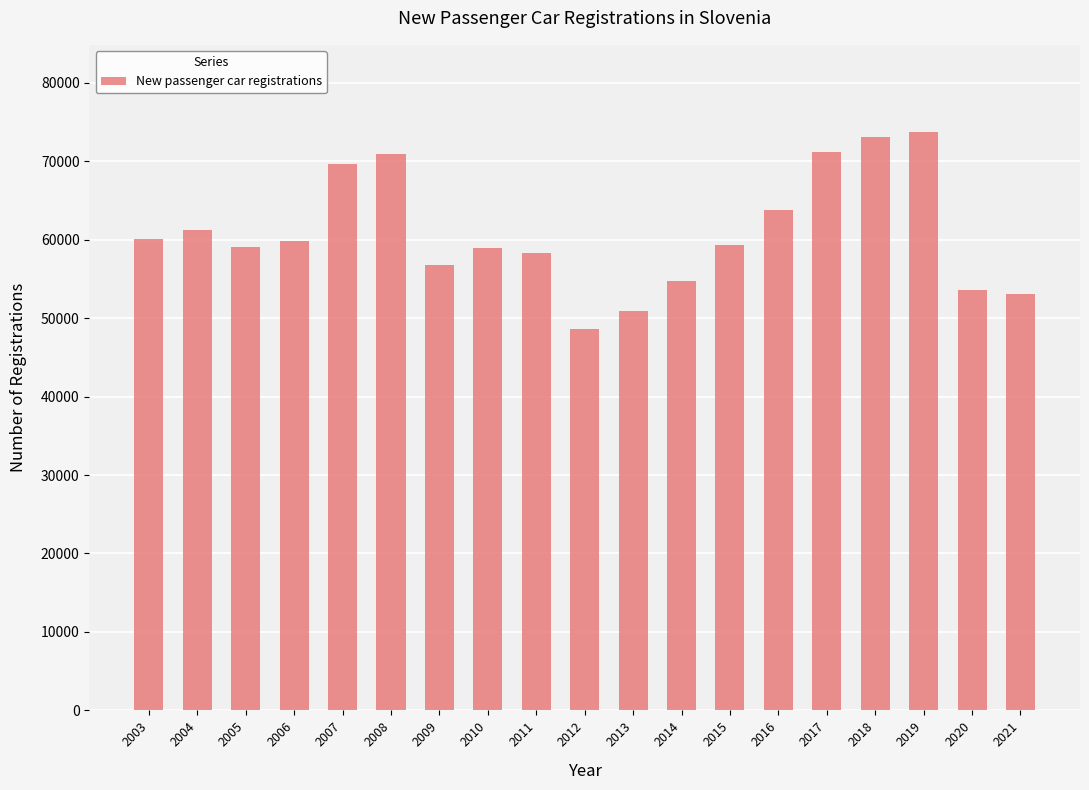

Which has a higher value, 2006 or 2021?

2006